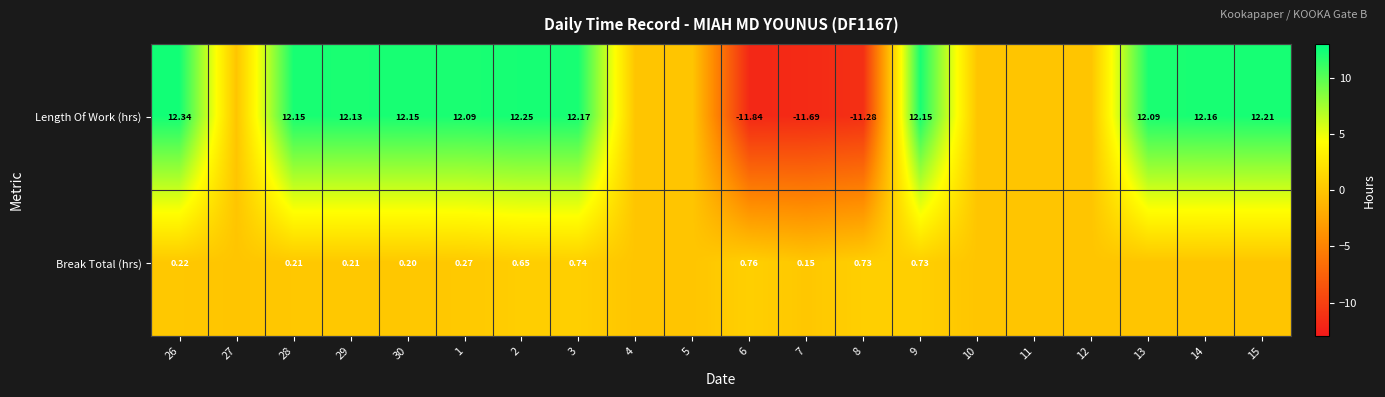

Is the value of Break Total (hrs) at 2 greater than the value of Length Of Work (hrs) at 8?

Yes